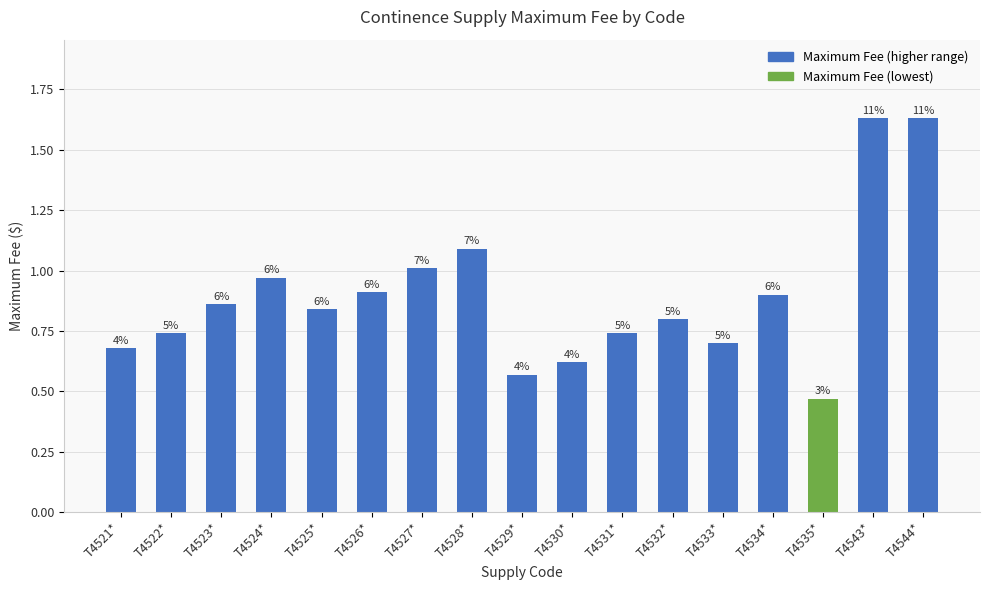

What is the minimum value shown in the chart?

0.5